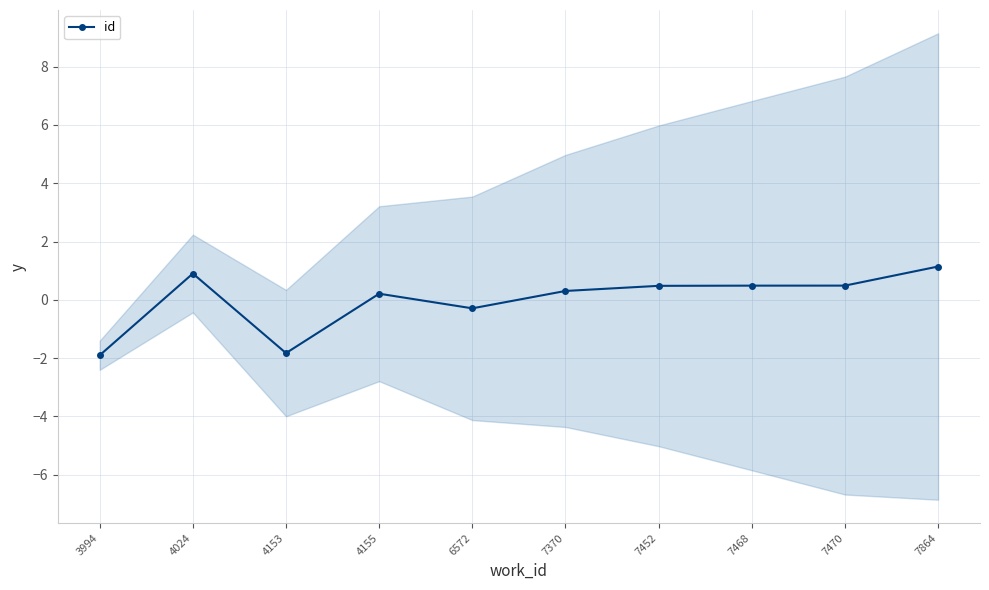

Where is the data nearest to the value 0?

4155